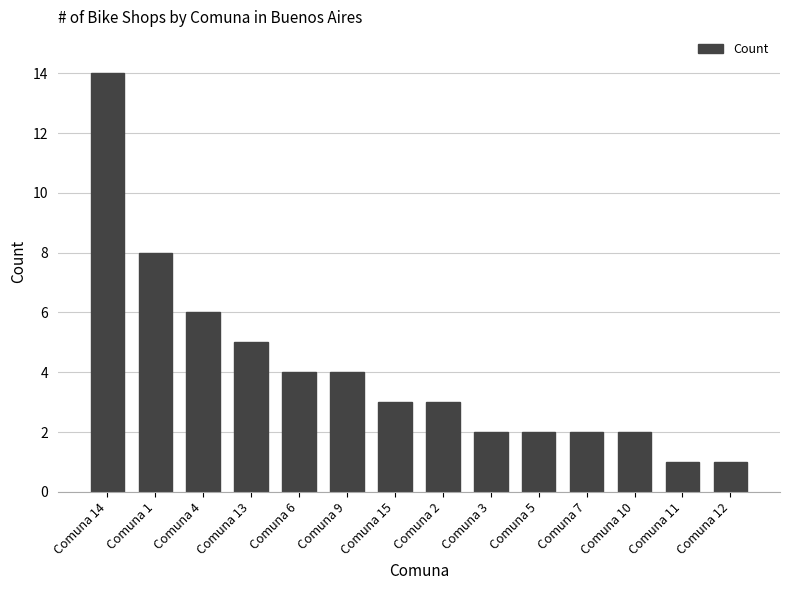

How many distinct data groups are displayed?

1